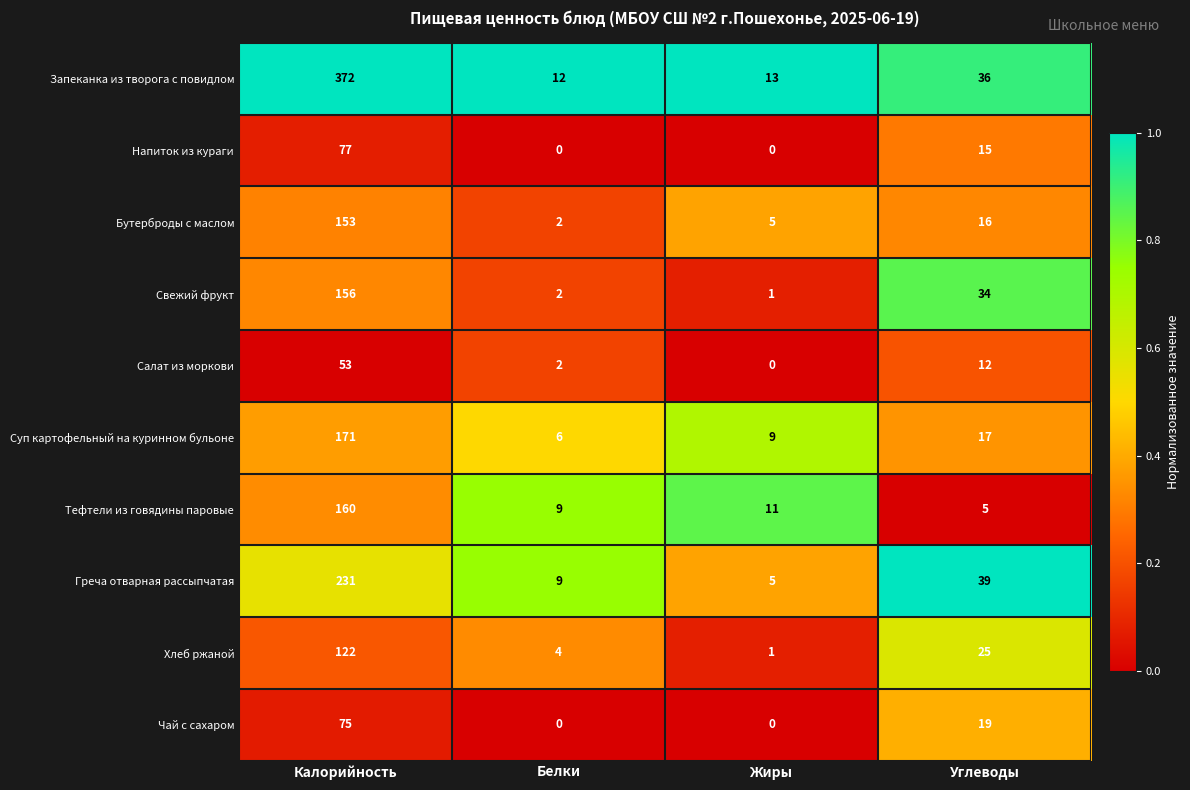

List the labels in order of Хлеб ржаной value, smallest first.

Жиры, Белки, Углеводы, Калорийность